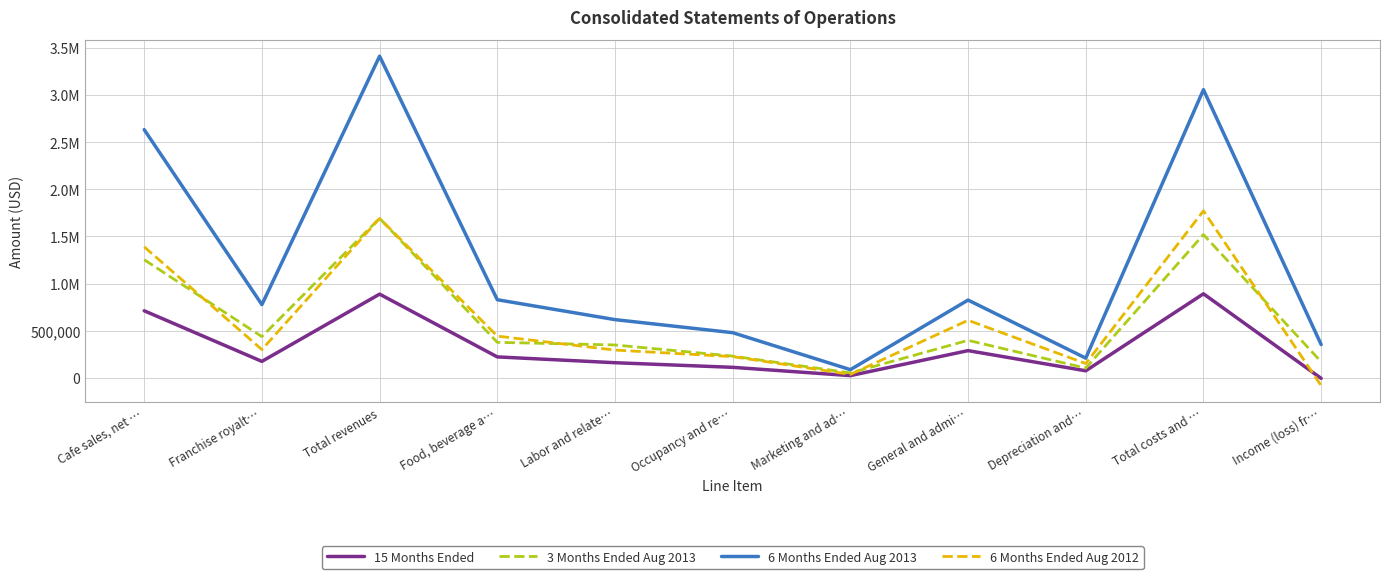

Is it true that 3 Months Ended Aug 2013 equals 576680 at Labor and relate…?

False